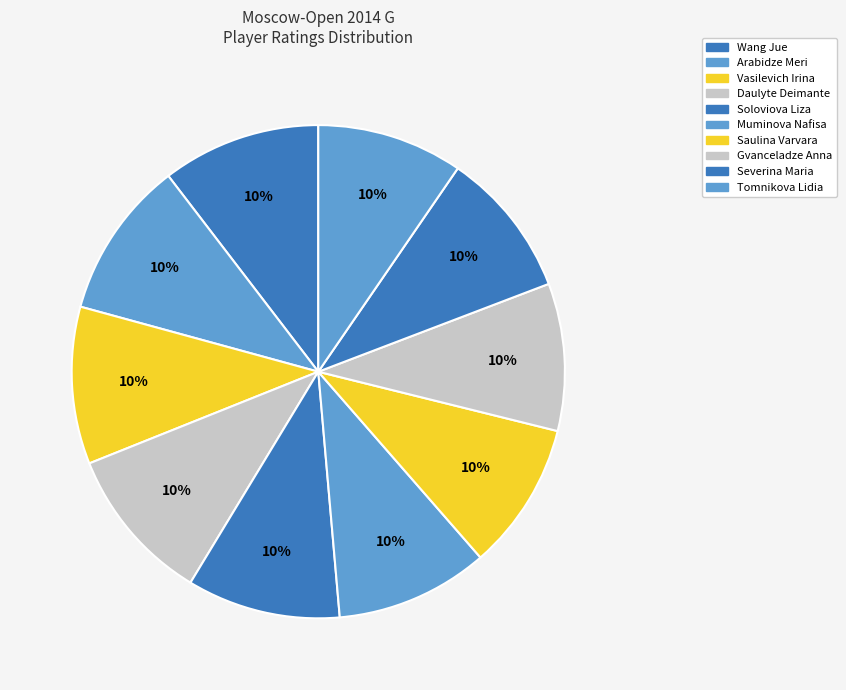

The Daulyte Deimante slice represents 10% of the pie. True or false?

True